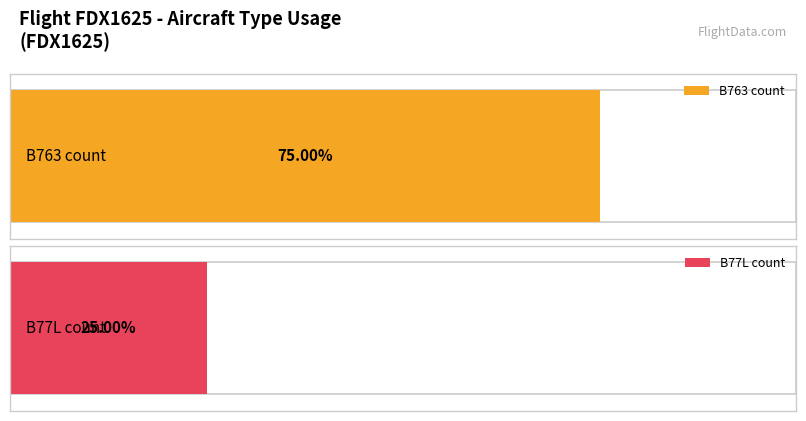

Rank the series at 1 from highest to lowest value.

B763, B77L